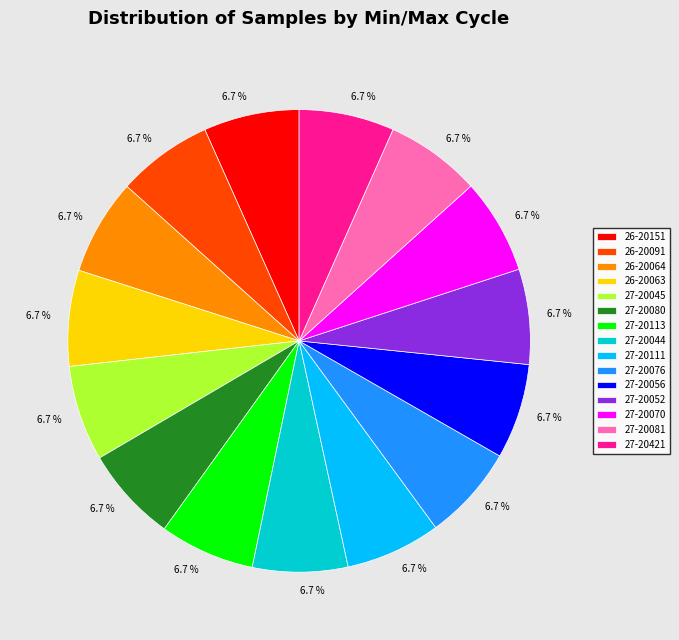

What is the ratio of the value at 27-20111 to the value at 27-20056?

1.0